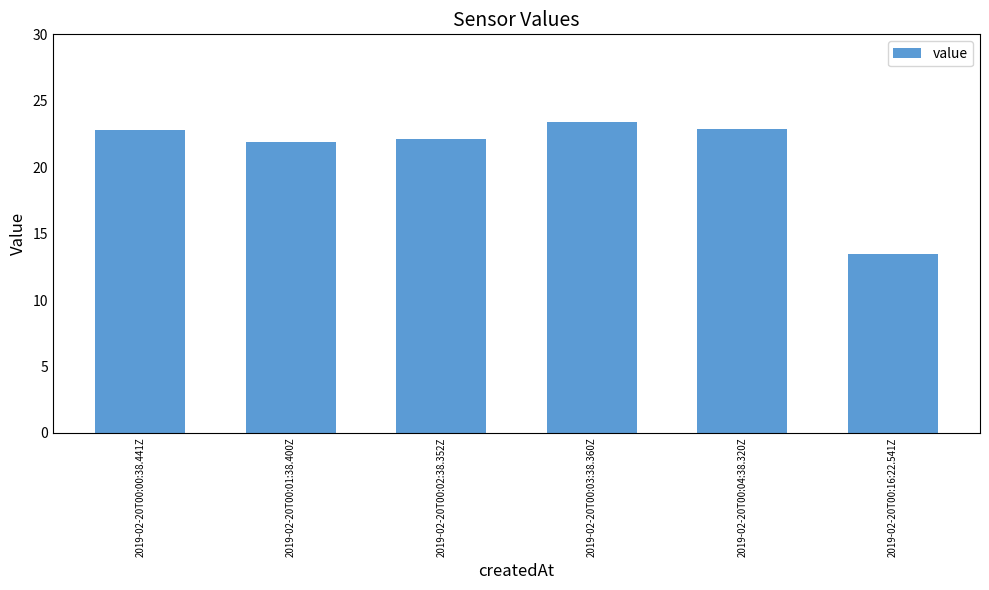

What is the value of the 4th bar from the left?

23.4